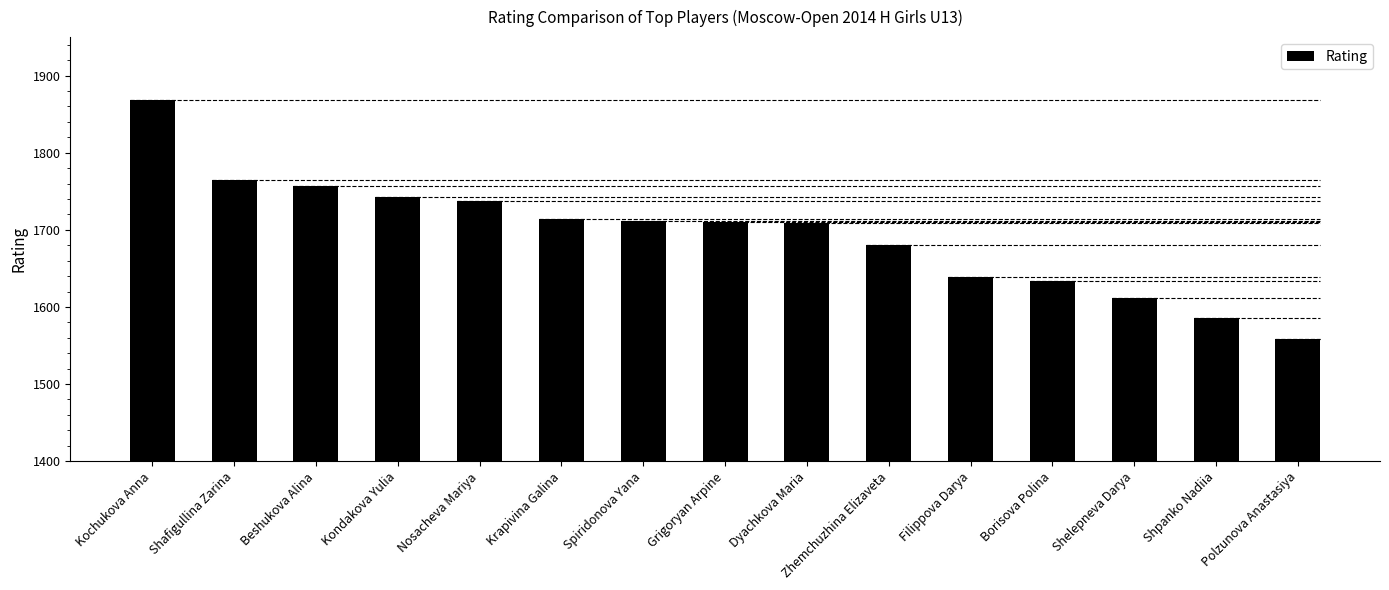

True or false: the data shows 1558 at Polzunova Anastasiya.

True